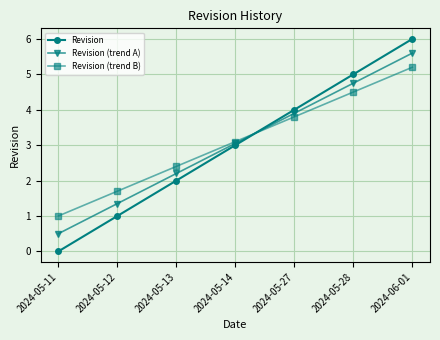

True or false: Revision (trend B) and Revision cross at least once.

True